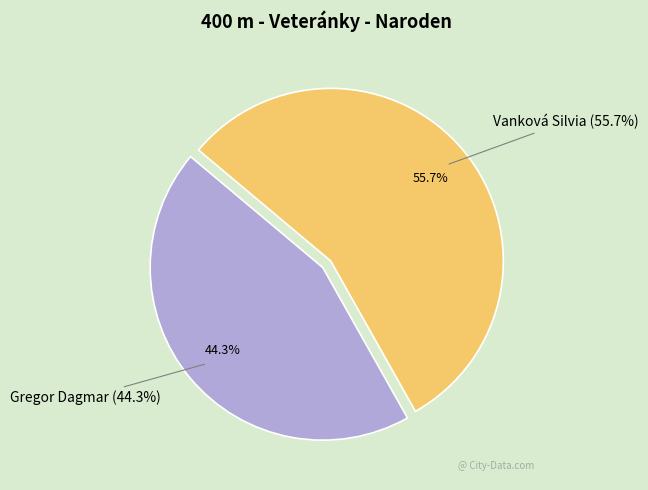

Do Gregor Dagmar and Vanková Silvia together represent more than half of the pie?

Yes